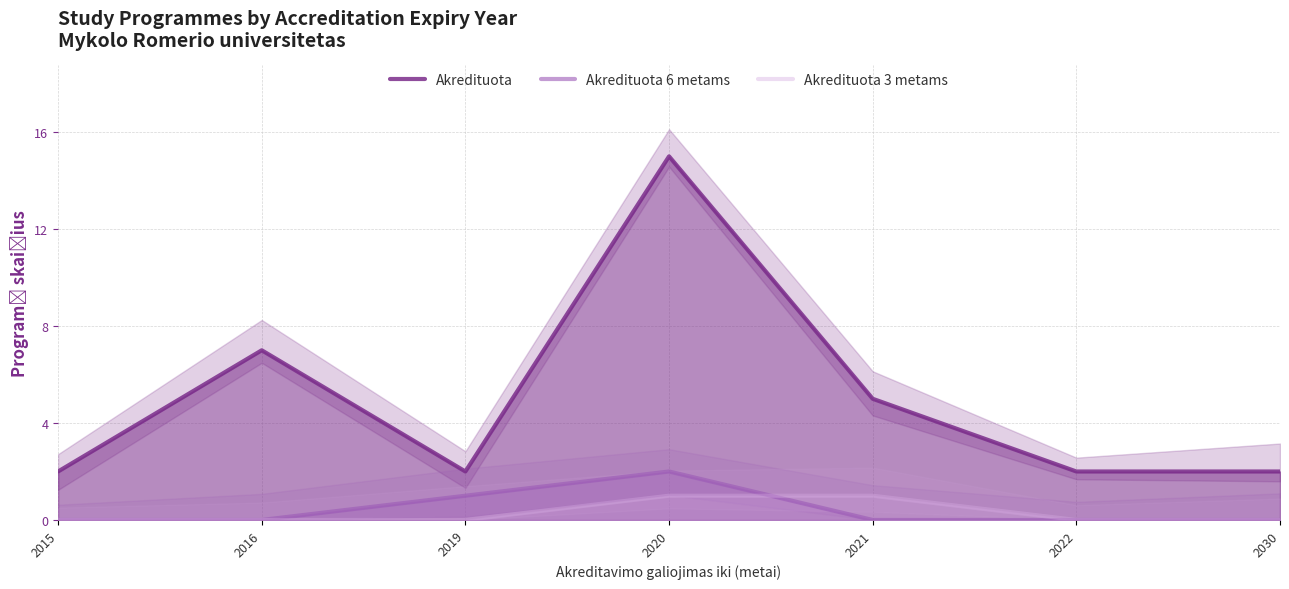

Count the Akredituota 3 metams values in the range 0 to 1.

7